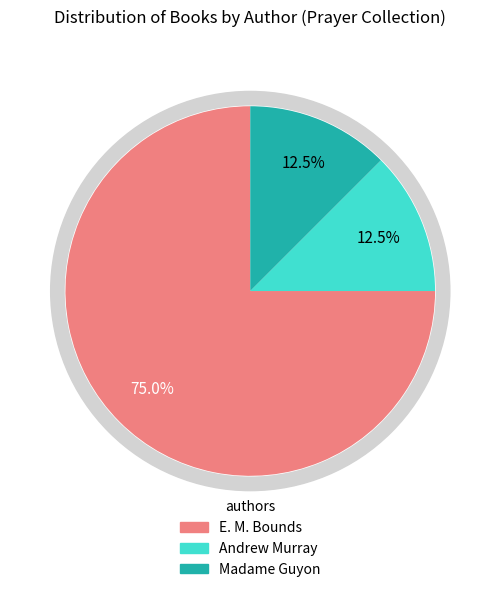

Is the sum of E. M. Bounds and Other greater than half?

Yes